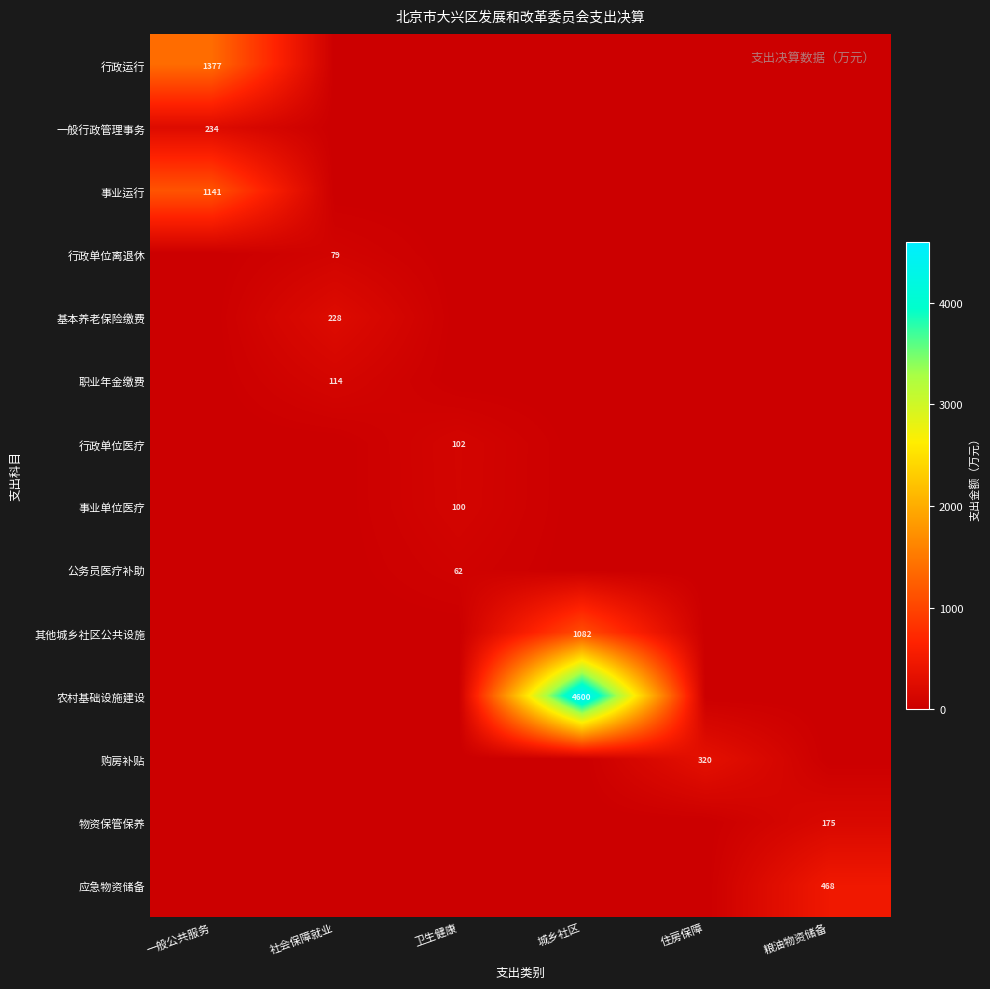

At which category is the sum across all series the highest?

城乡社区